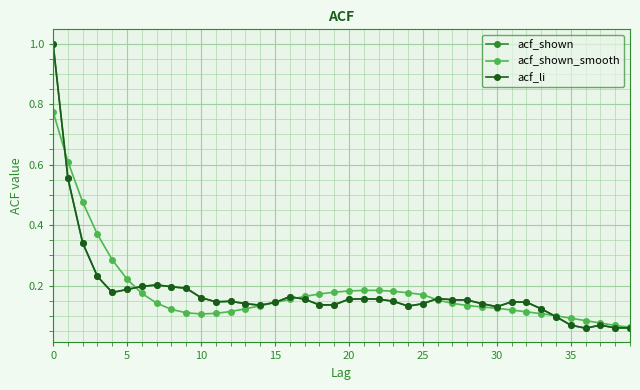

True or false: acf_shown_smooth has more than 1 points higher than both neighbors.

False